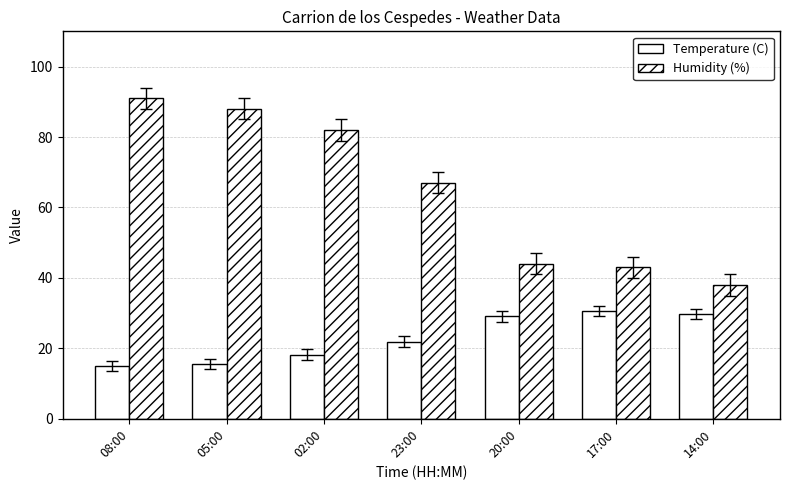

List the labels in order of Temperature (C) value, smallest first.

08:00, 05:00, 02:00, 23:00, 20:00, 14:00, 17:00